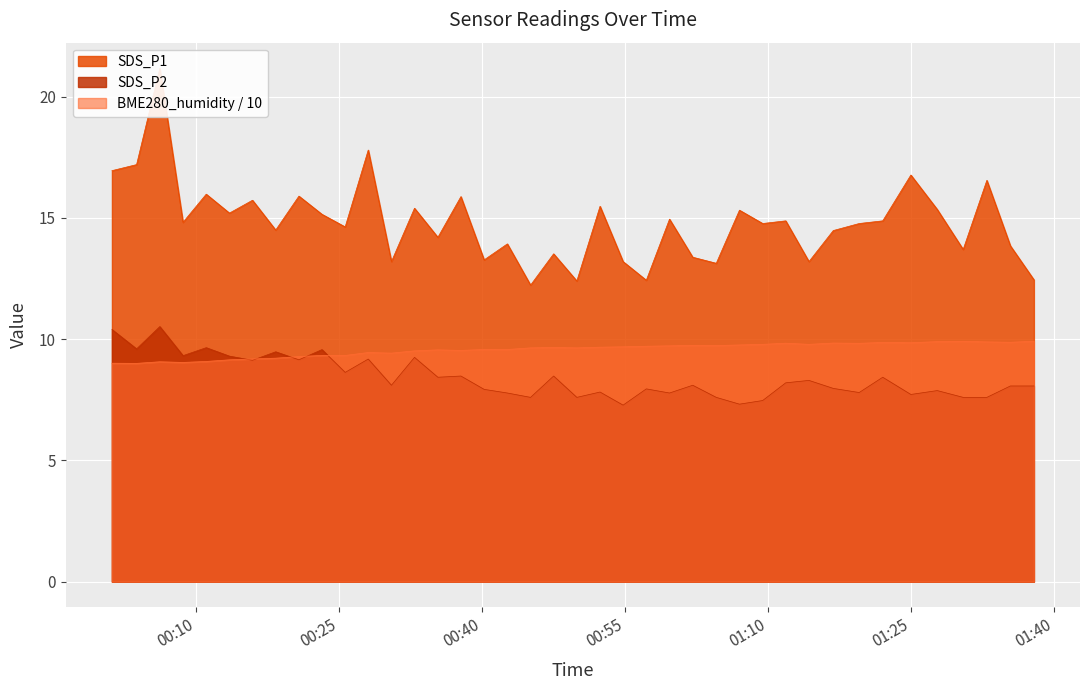

How many values in the SDS_P1 series exceed 14?

26